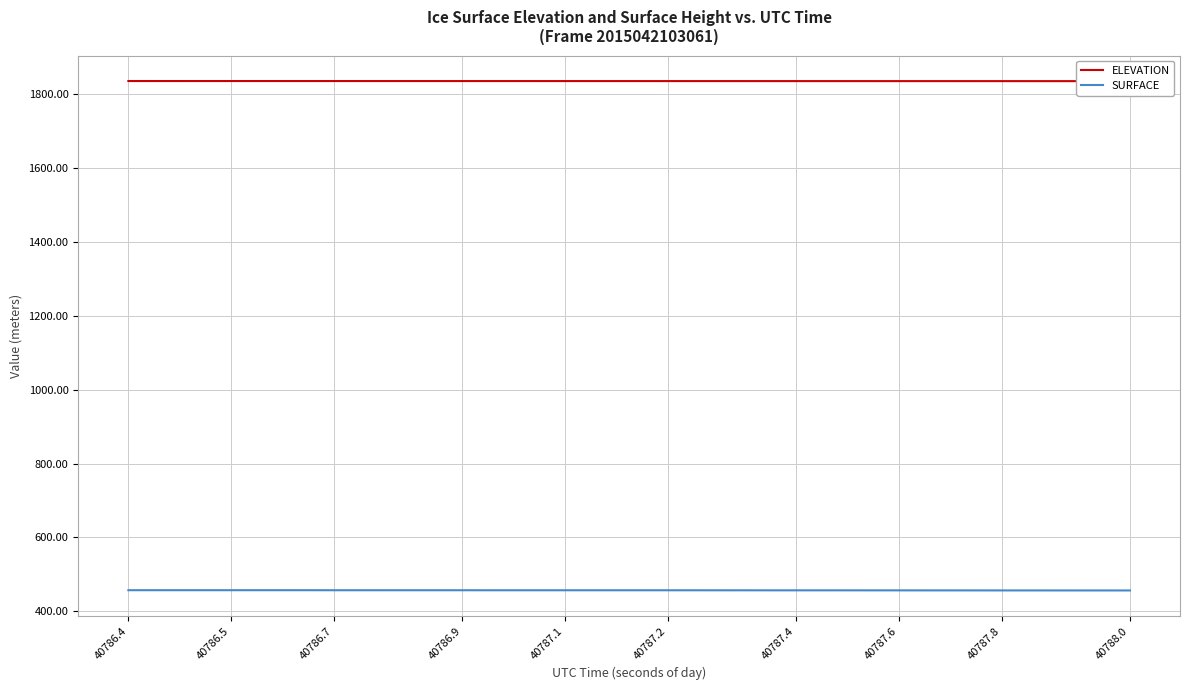

The SURFACE series shows 809.4 at 40786.5. True or false?

False